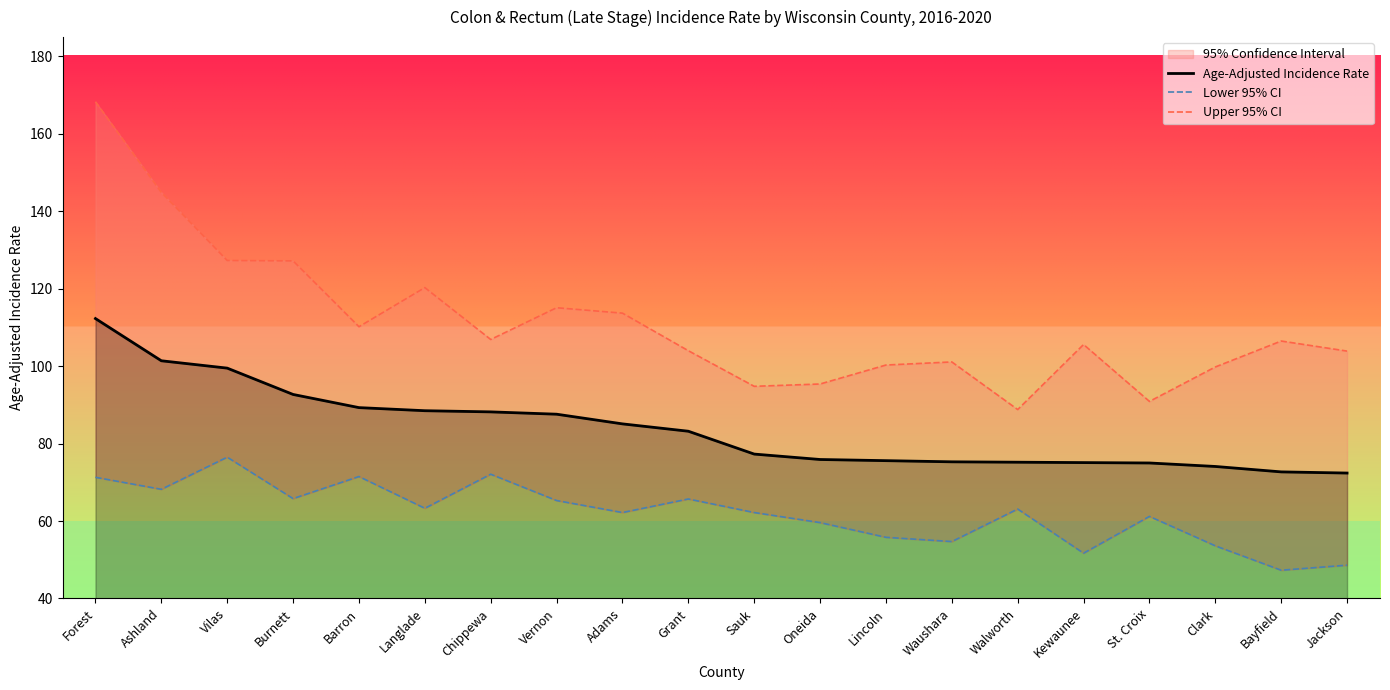

What is the approximate value of Age-Adjusted Incidence Rate at St. Croix?

75.0